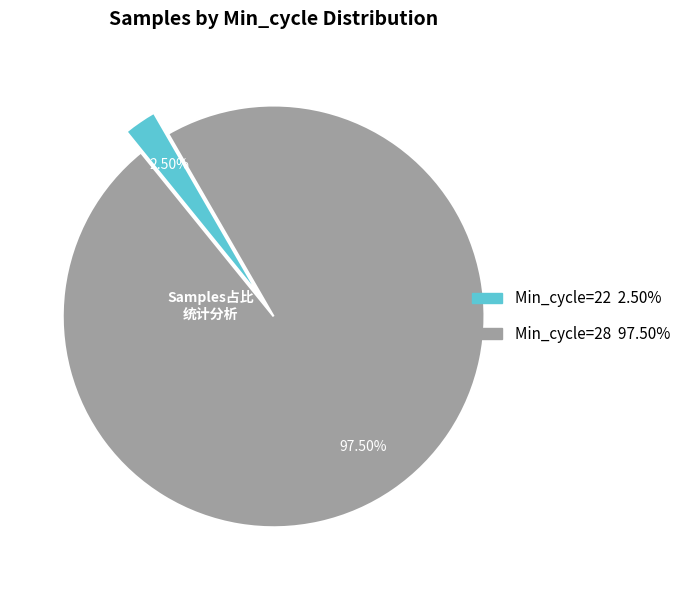

Is there any slice that represents more than half of the pie?

Yes